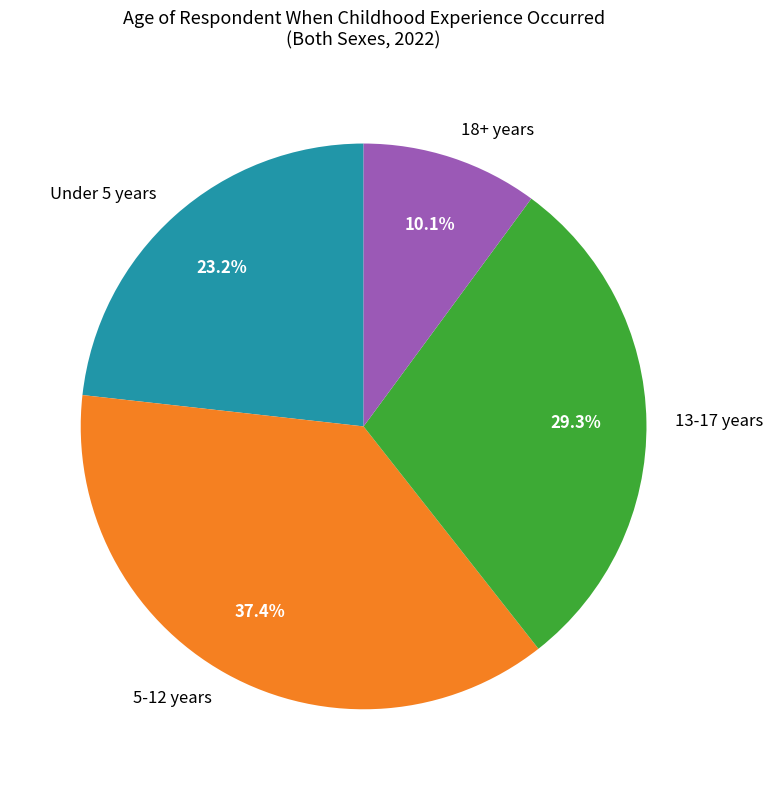

What is the largest slice in the pie chart?

5-12 years